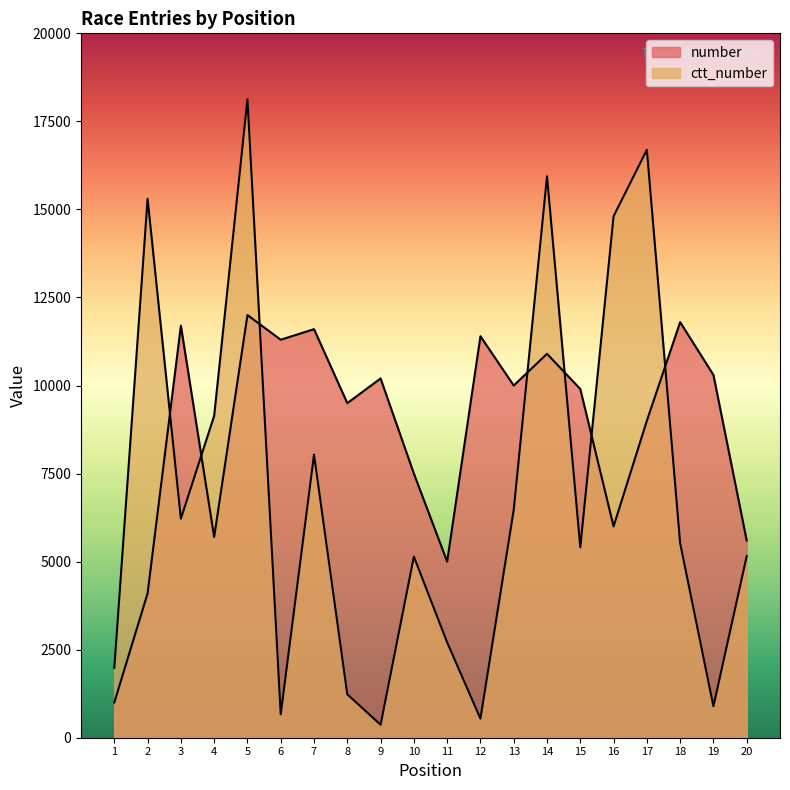

In ctt_number, how many points are higher than both neighbors (excluding endpoints)?

6